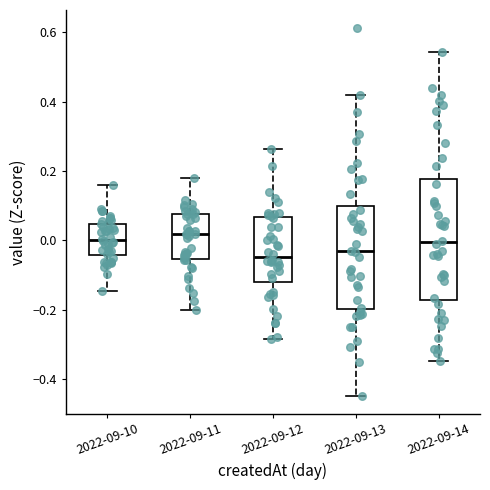

Where does the median line of the box for 2022-09-12 sit on the y-axis? The values are not printed on the chart, so give them approximately, as read against the axis.

-0.04